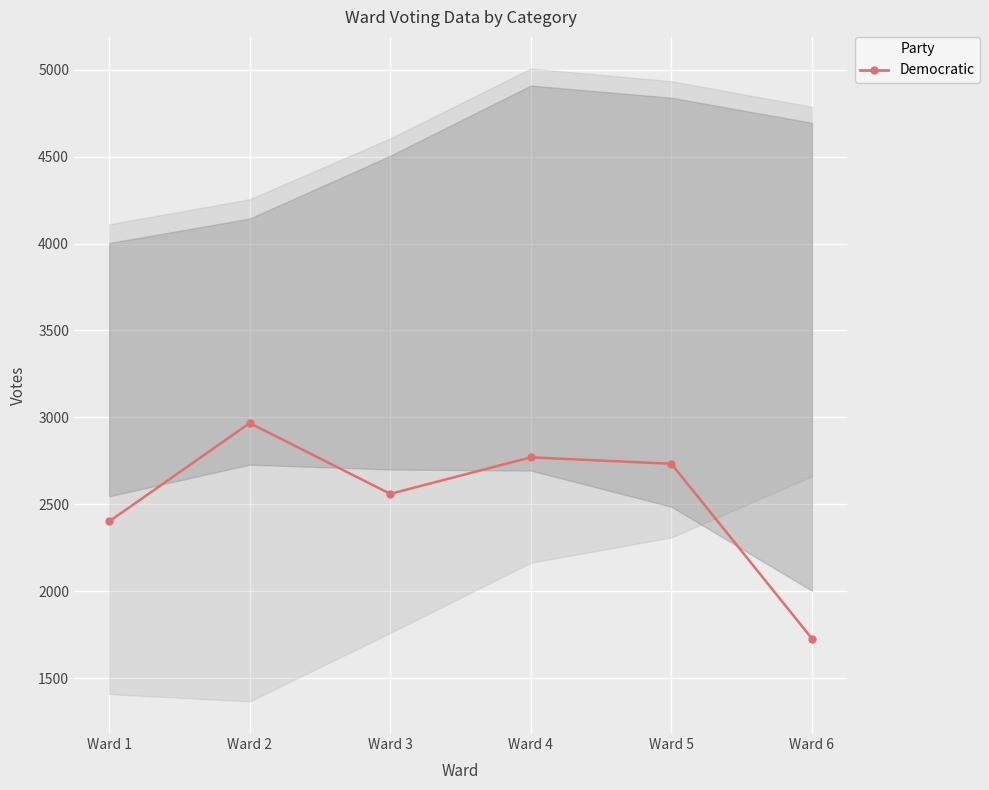

How many lines are shown in the chart?

1